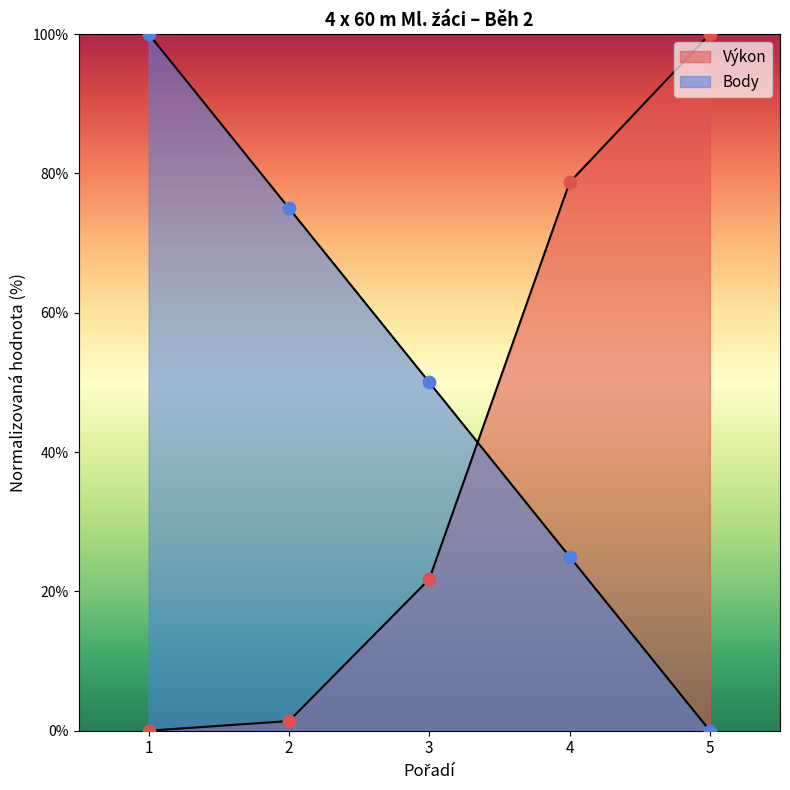

At how many categories does at least one series exceed 71?

4